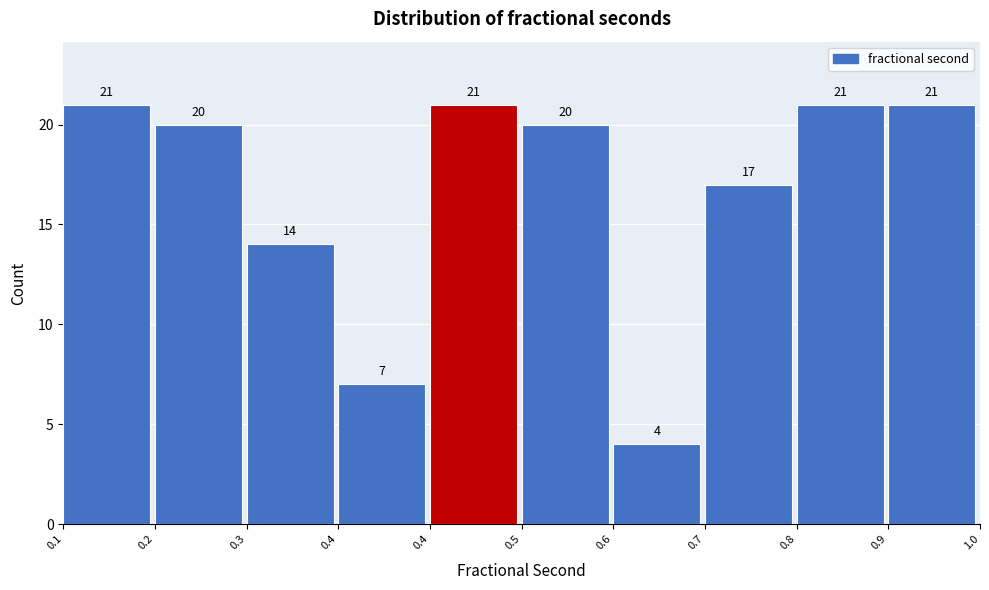

Count the number of categories in the chart.

10